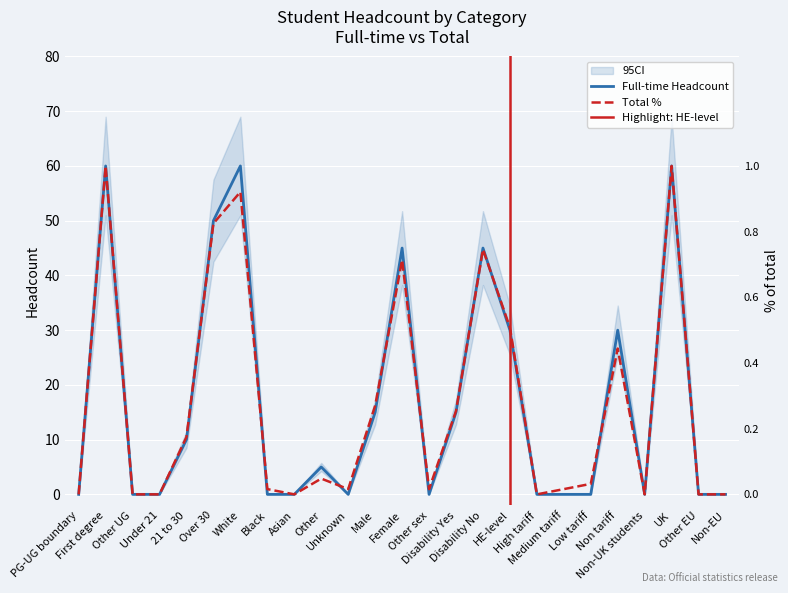

Where do Full-time Headcount and % of total (FT) first cross each other?

21 to 30 and Over 30